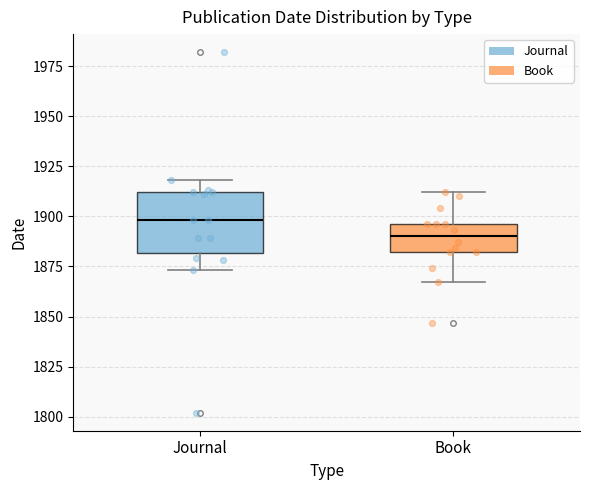

Reading left to right, transcribe this box plot: for each box, give where its median line is, the range the box spans, and where its two whiskers end, as read against the y-axis. The values are not printed on the chart, so give them approximately, as read against the axis.

Journal: median 1900, box 1880 to 1910, whiskers 1875 to 1920
Book: median 1890, box 1880 to 1895, whiskers 1865 to 1910